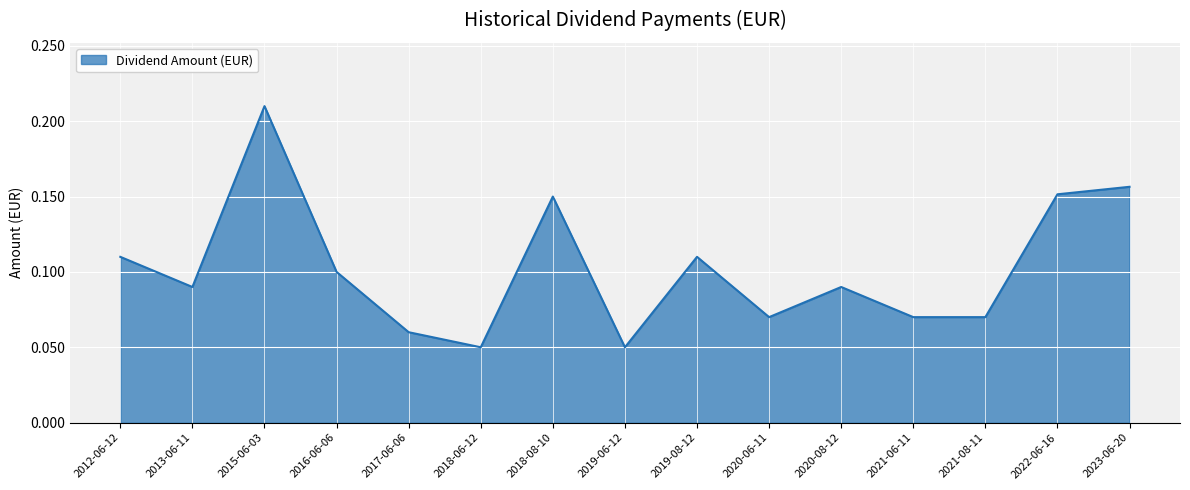

Which category has the highest value across all series?

2015-06-03